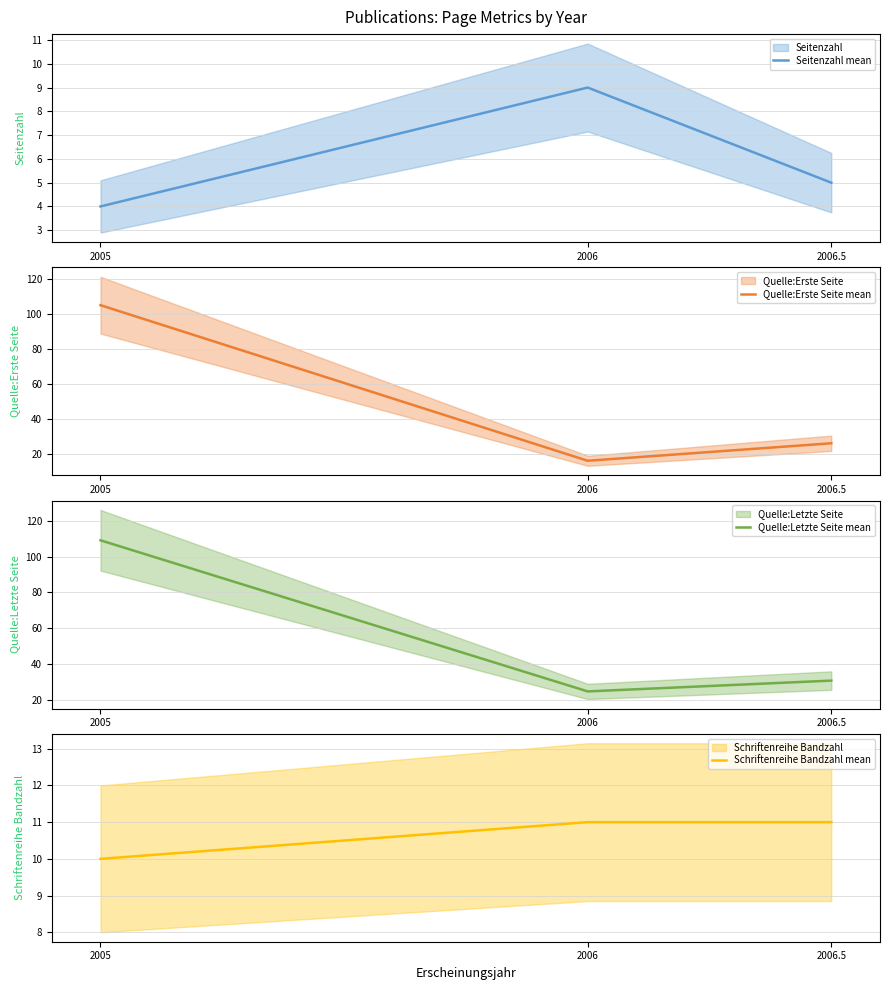

At which category is the sum across all series the highest?

2005